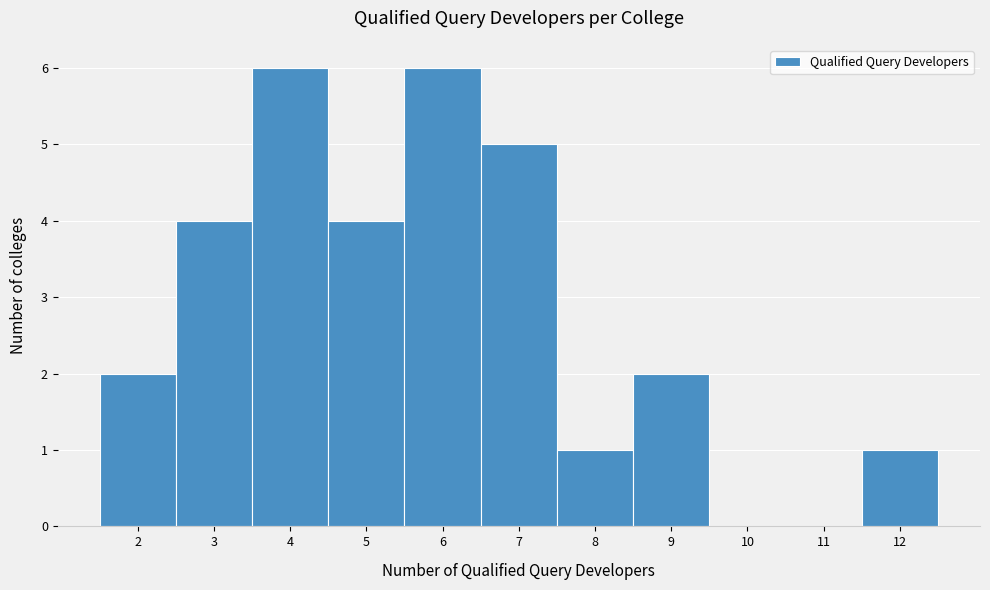

How tall is the bar that spans 8.5 to 9.5 on the x-axis? The values are not printed on the chart, so give them approximately, as read against the axis.

2